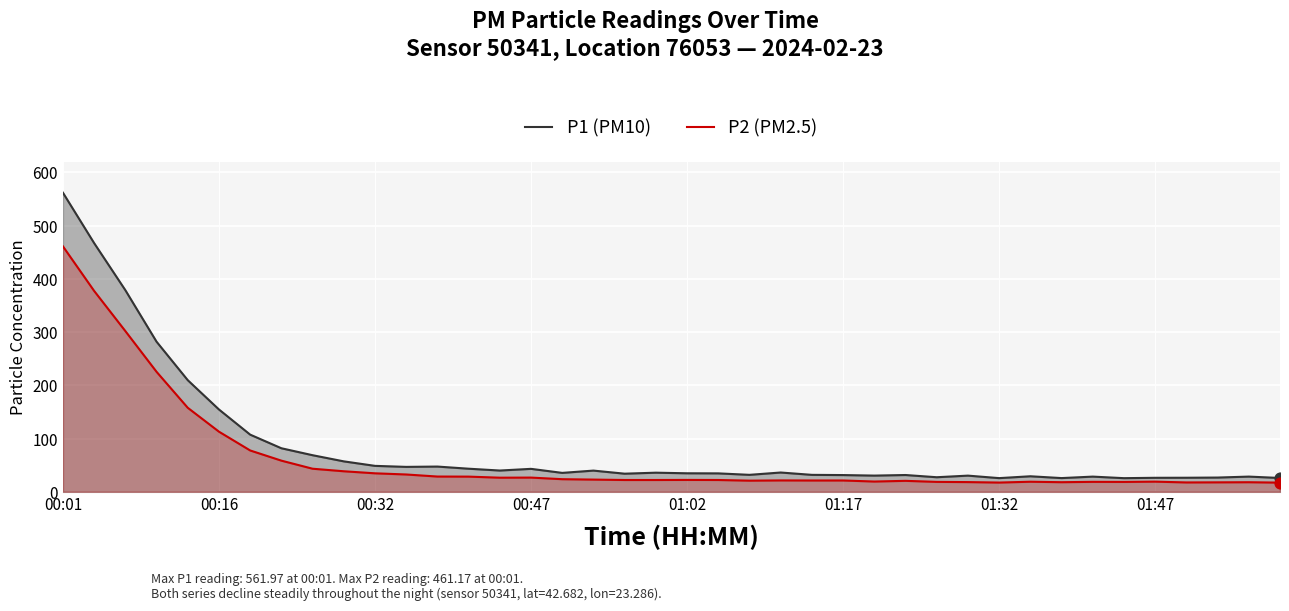

What is the total value across all series at 11?

79.3